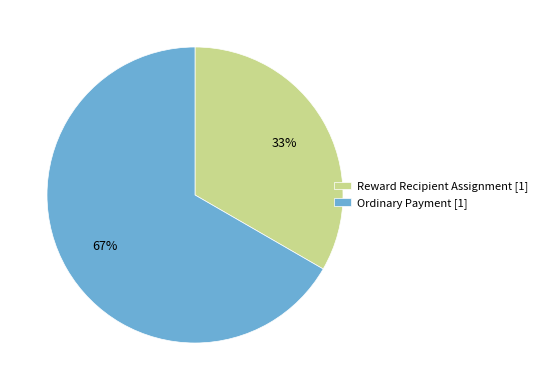

Is the sum of Ordinary Payment [1] and Reward Recipient Assignment [1] greater than half?

Yes